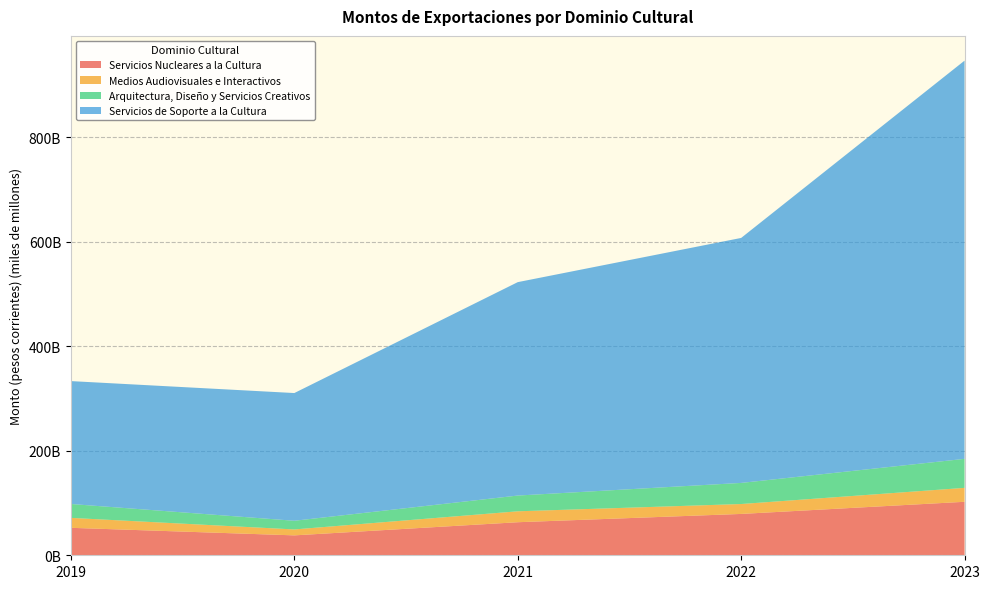

Reading left to right, extract all data points from this chart.

Servicios Nucleares a la Cultura: 2019=52552984406.4	2020=38106131091.7	2021=63273129918.2	2022=79139504830.8	2023=102373109218.0
Medios Audiovisuales e Interactivos: 2019=19035774287.9	2020=11347826491.9	2021=20904388770.5	2022=18965467437.5	2023=26664040728.0
Arquitectura, Diseño y Servicios Creativos: 2019=26560609243.9	2020=16589737466.1	2021=30126522150.9	2022=40376315328.2	2023=55507197440.0
Servicios de Soporte a la Cultura: 2019=235210005680.5	2020=244448200078.3	2021=408454042309.5	2022=468892074004.8	2023=762181382305.0